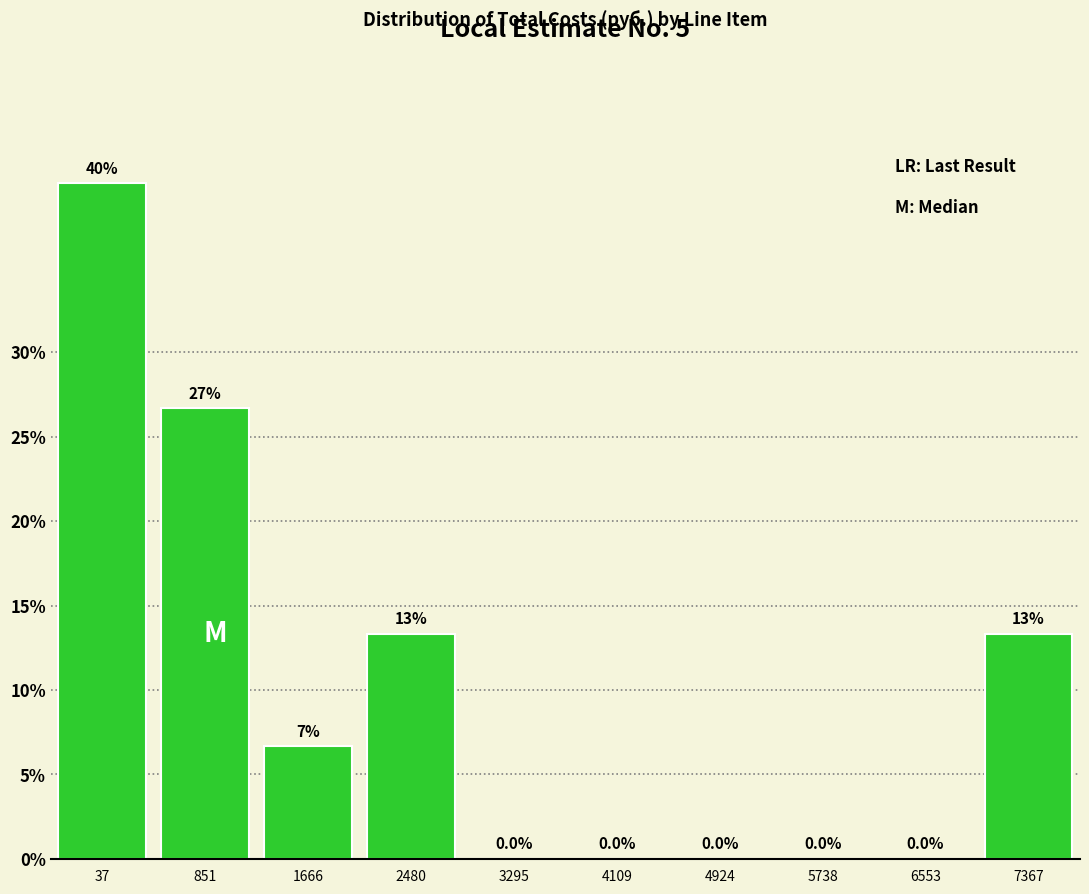

Reading left to right, what are all the values shown in this chart?

37=40.0	851=26.7	1666=6.7	2480=13.3	3295=0.0	4109=0.0	4924=0.0	5738=0.0	6553=0.0	7367=13.3